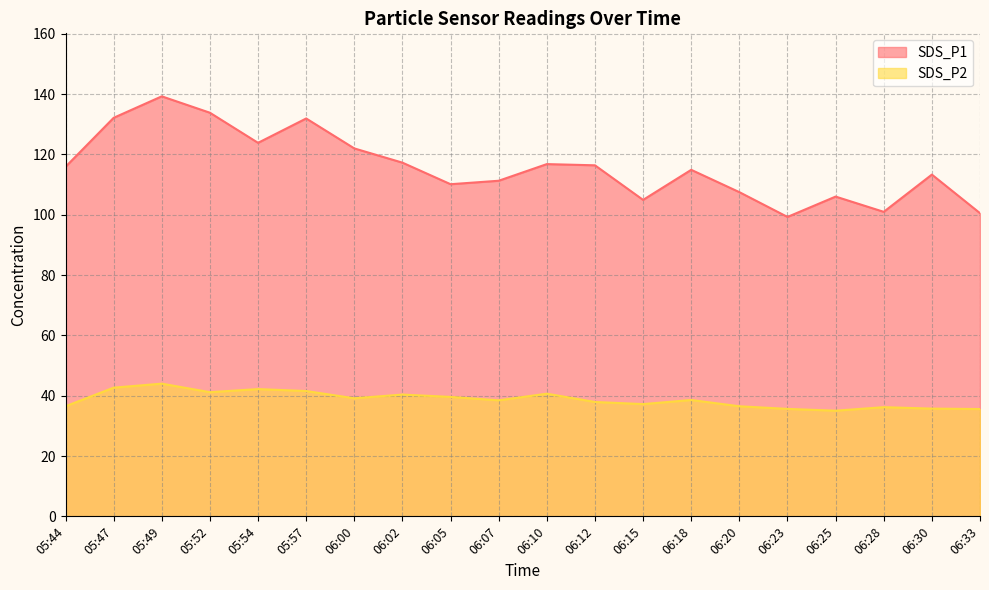

Rank the series by their average value, from highest to lowest.

SDS_P1, SDS_P2